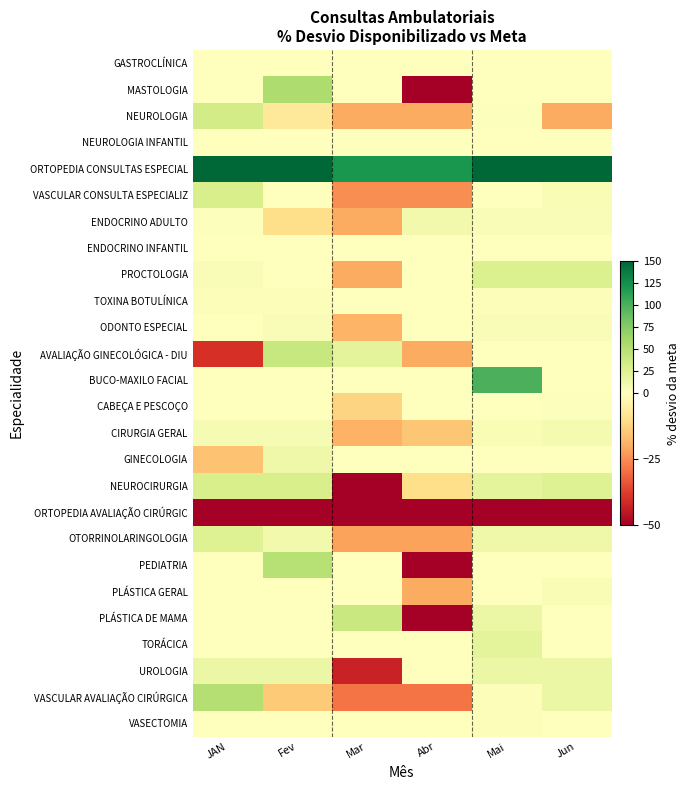

Count the number of data series in this chart.

26